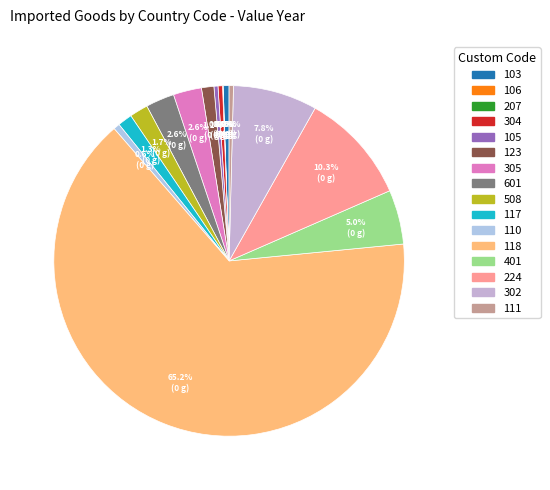

Is the sum of 304 and 123 greater than half?

No